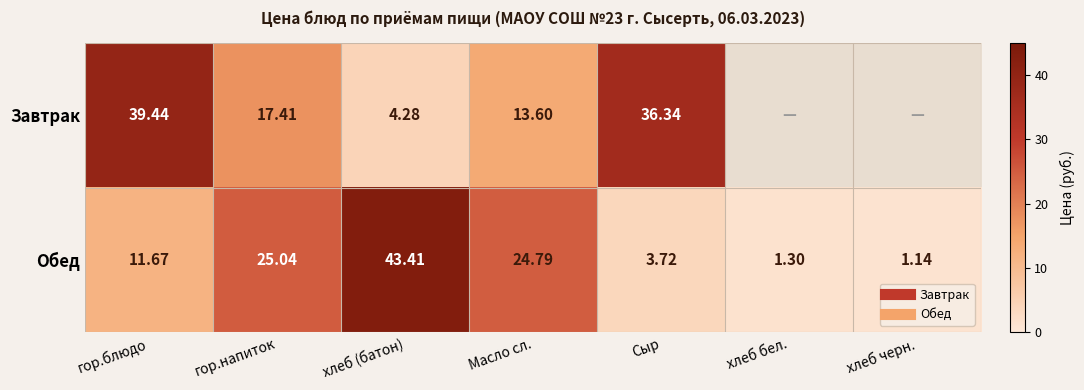

What is the average value of the Обед series?

15.9